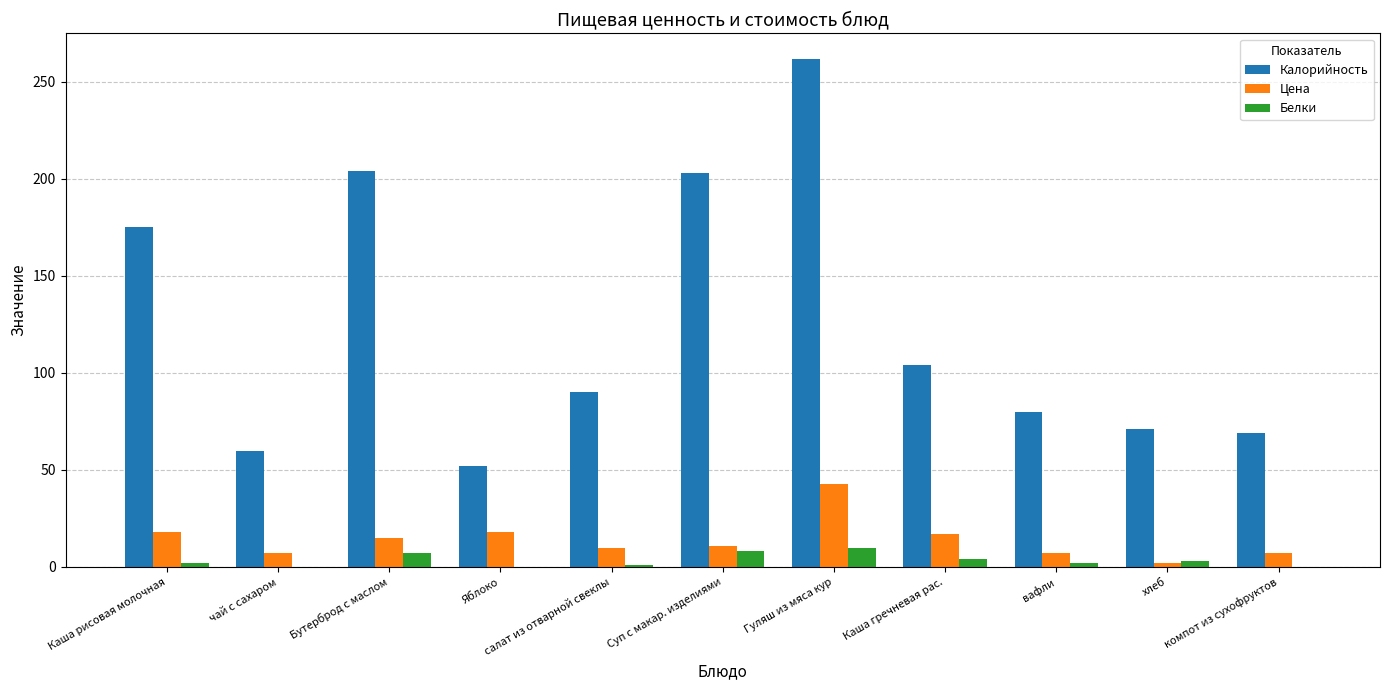

What is the maximum value shown in the chart?

262